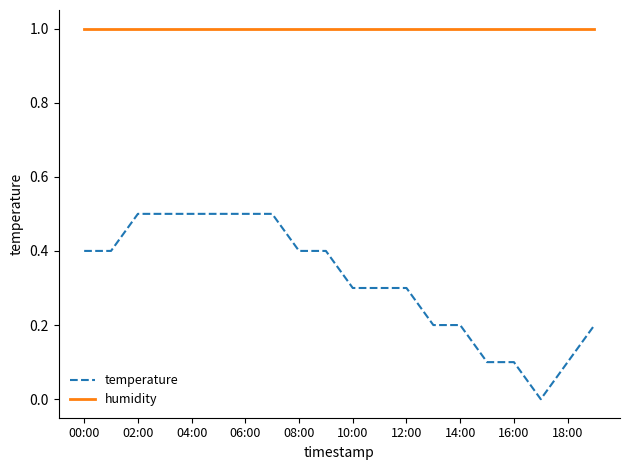

Which series has the largest total across all categories?

humidity